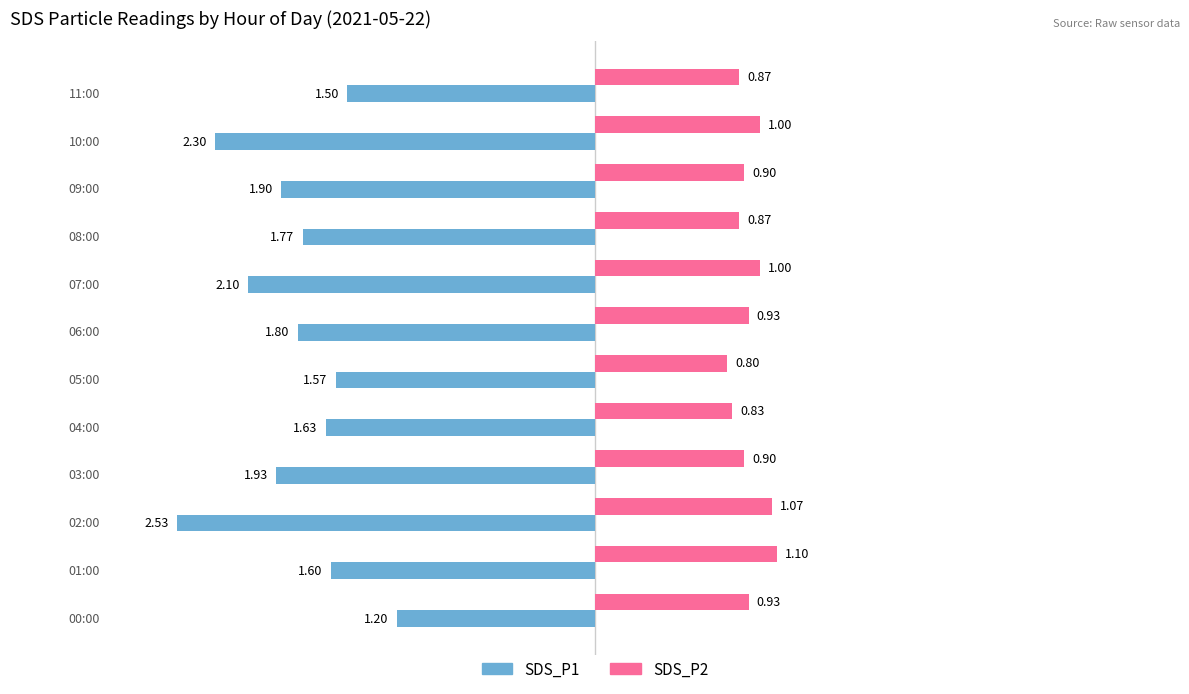

Rank the series by their maximum value, from highest to lowest.

SDS_P2, SDS_P1